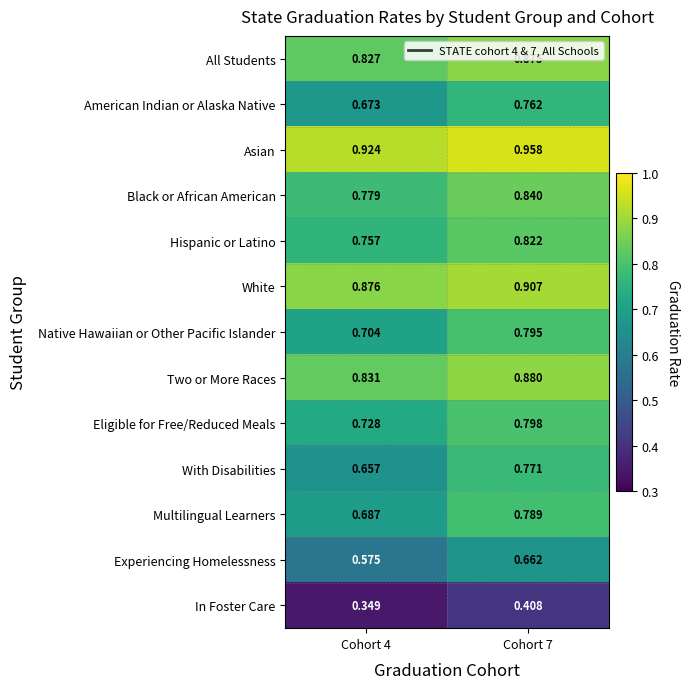

Which series changed the most between Cohort 4 and Cohort 7?

With Disabilities